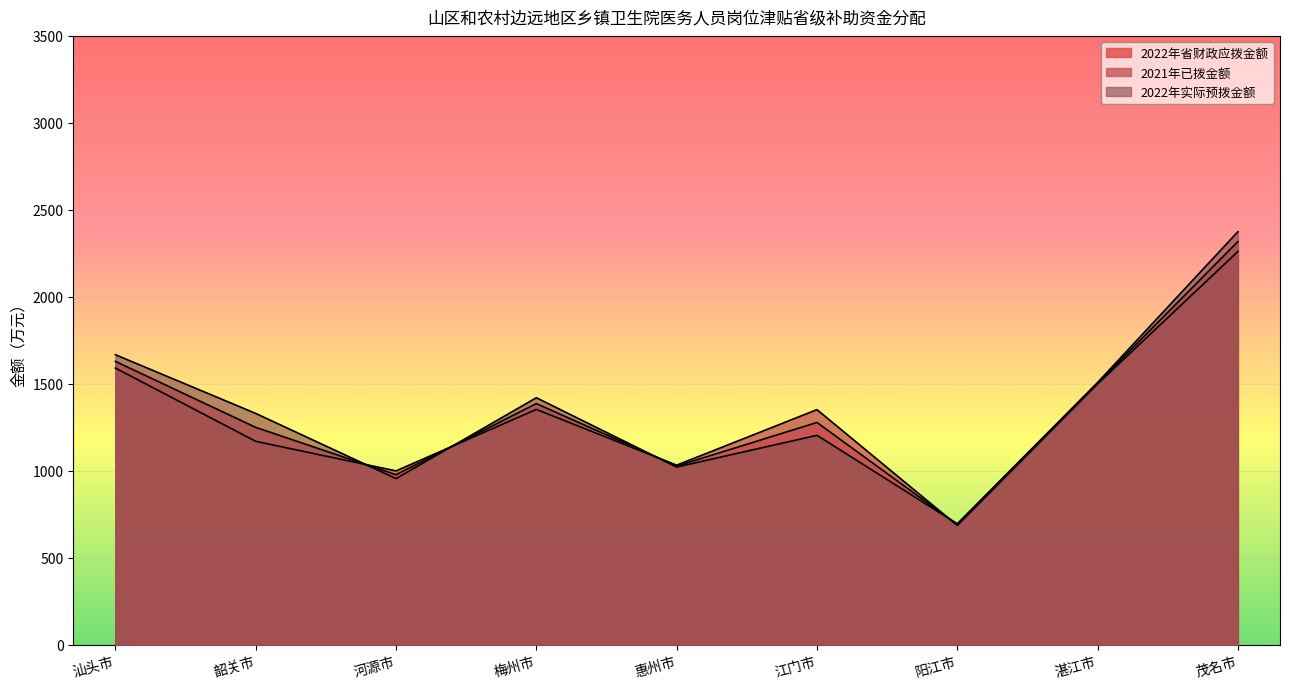

True or false: 2022年省财政实际预拨金额 has more than 0 points higher than both neighbors.

True